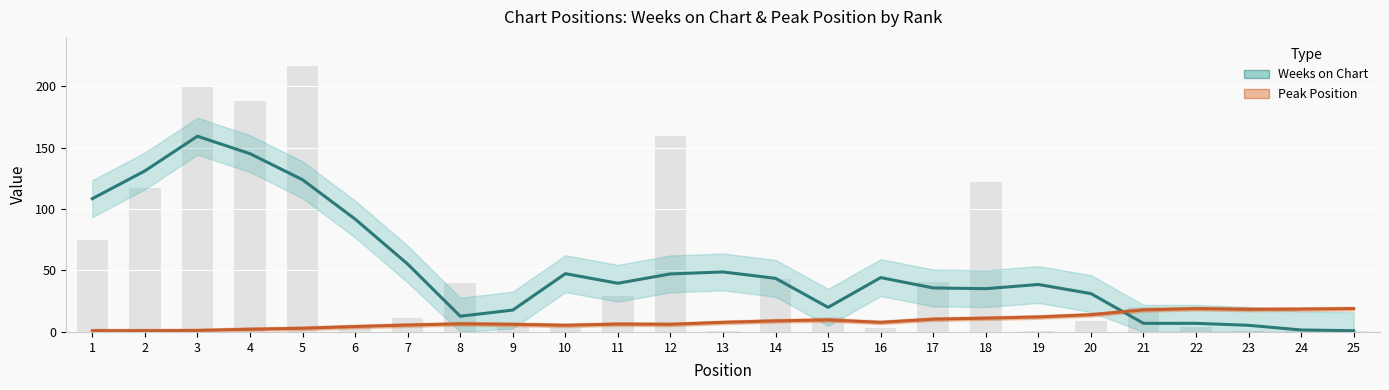

What is the value of the Weeks on Chart bar at the 11th from the left?

39.6